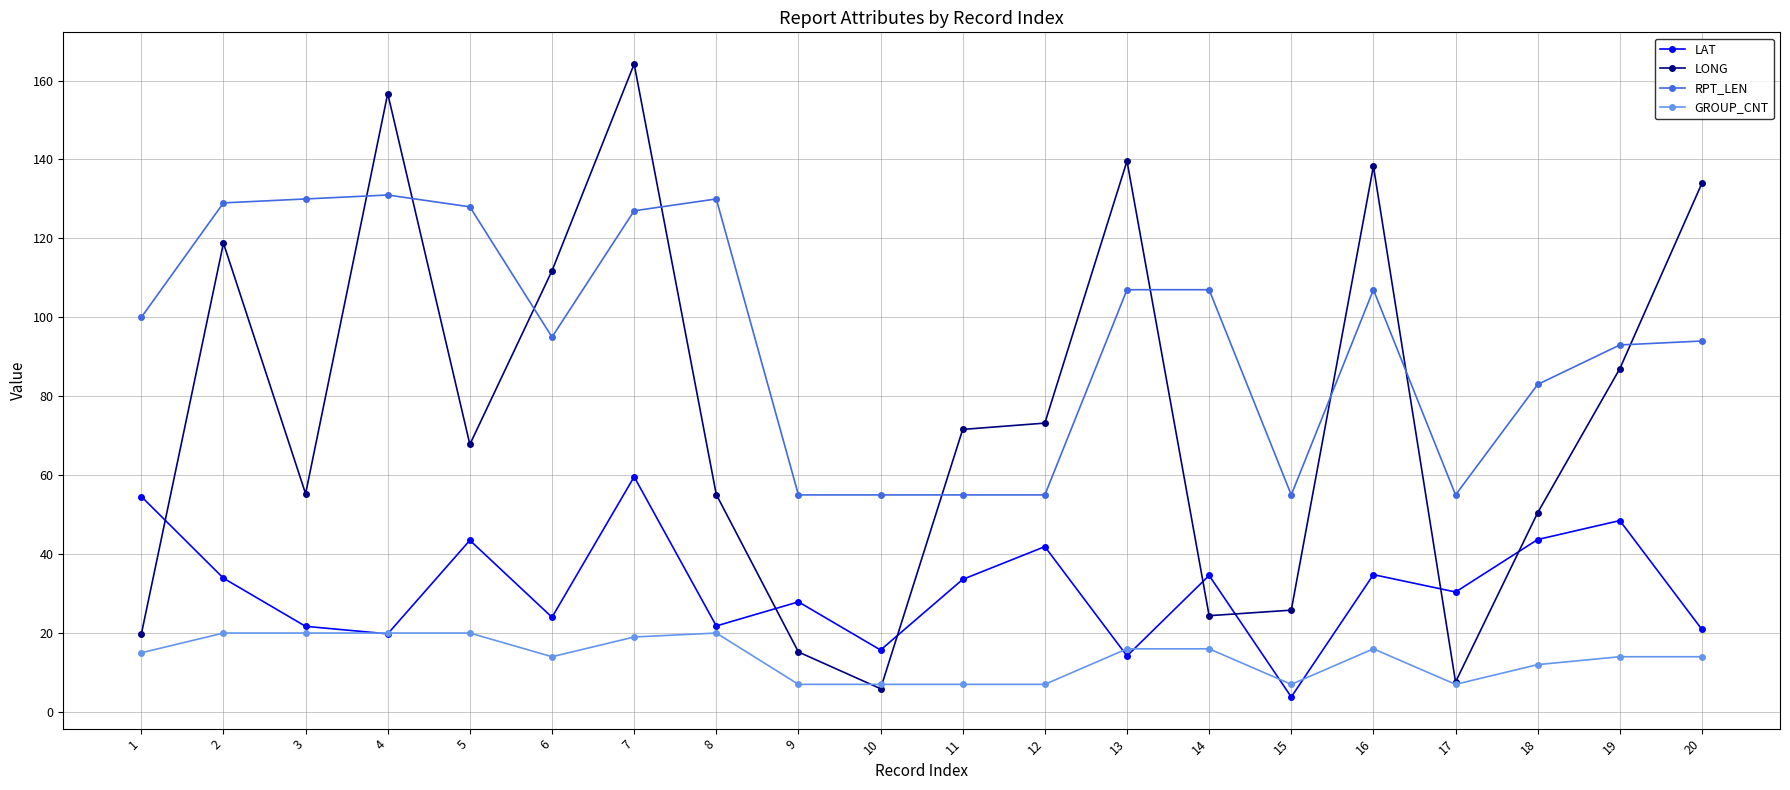

At which label does LAT first exceed 33?

1